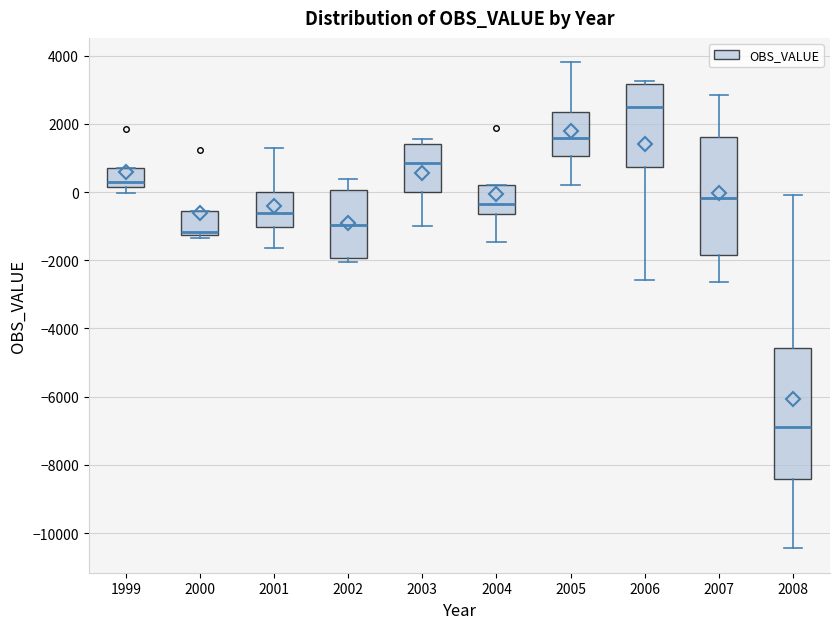

Comparing the boxes themselves (not the whiskers), which one is the tallest?

2008